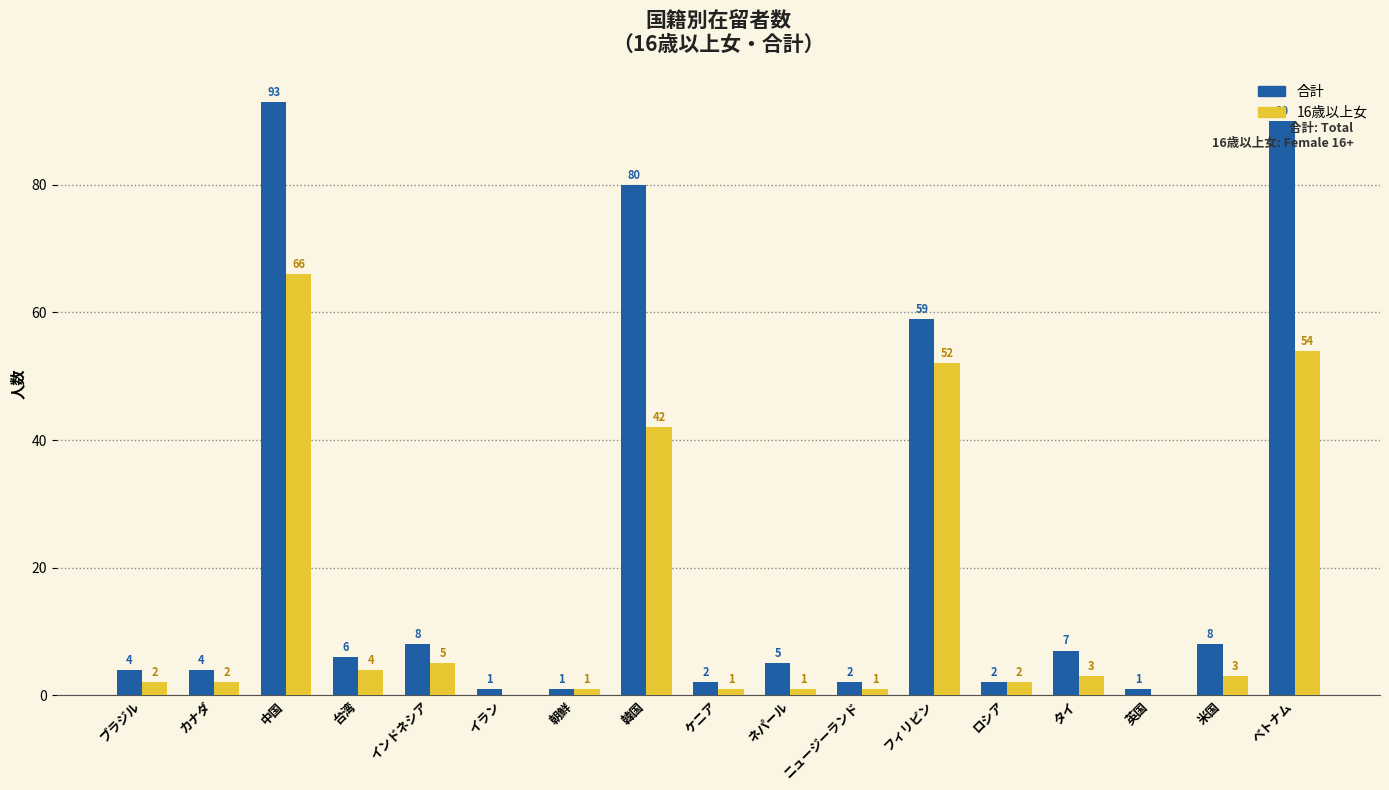

True or false: 合計 has a value of 7 at タイ.

True